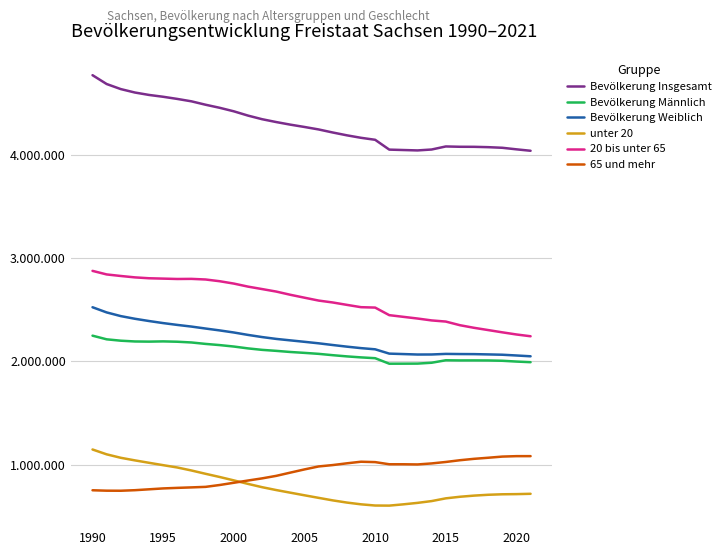

At which category does Bevölkerung Insgesamt reach its first local peak?

2015